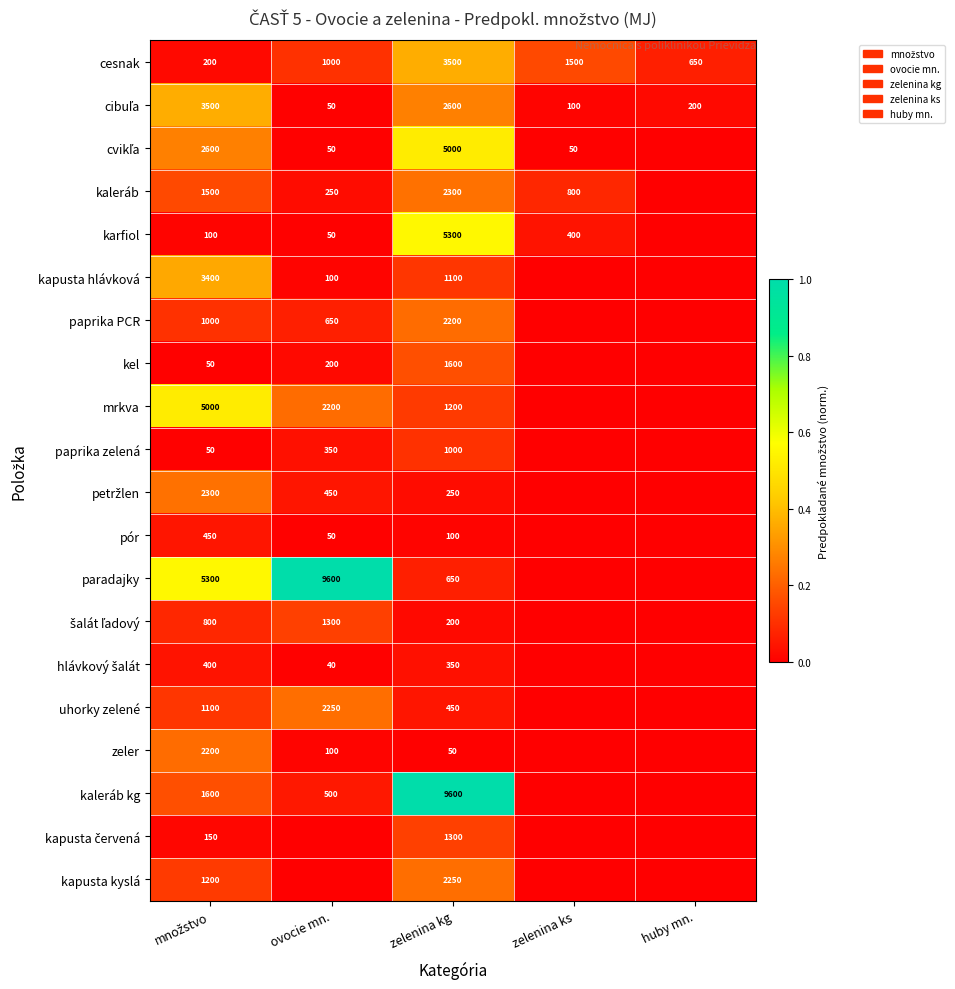

The cesnak series shows 6113 at zelenina kg. True or false?

False